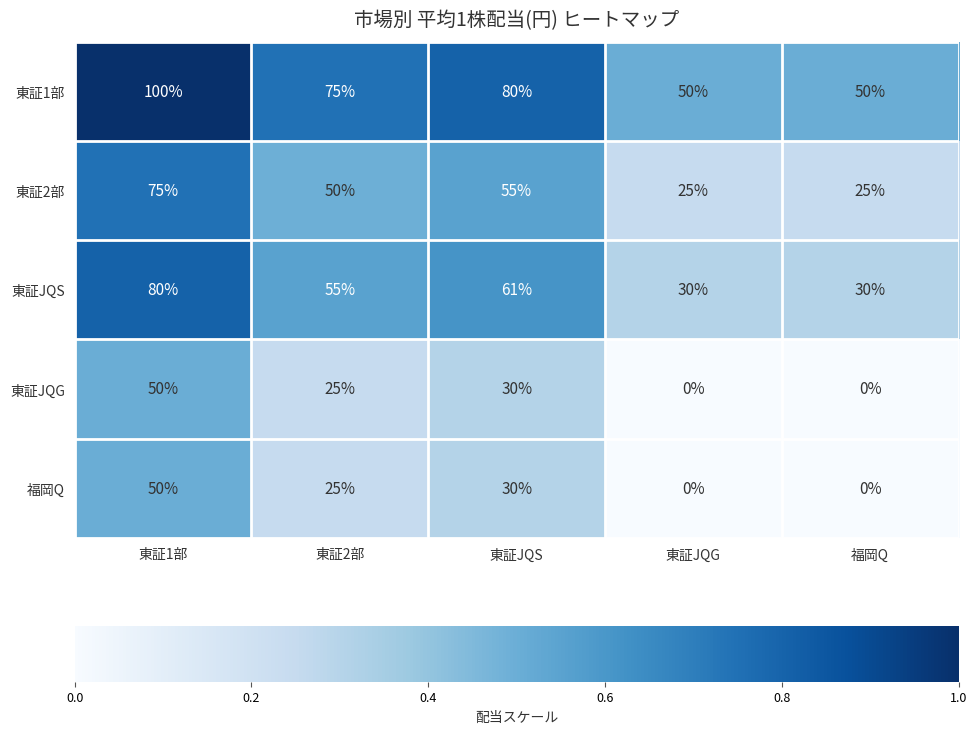

What is the difference between the 東証2部 values at 東証1部 and 東証2部?

25